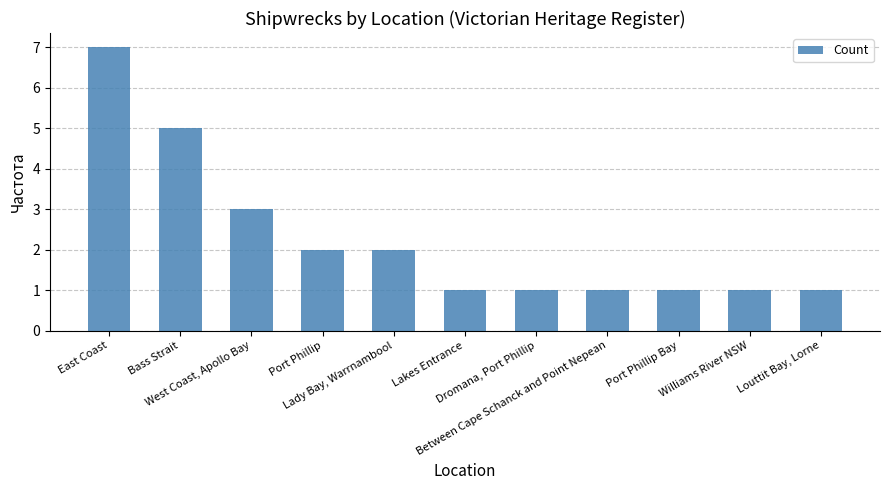

What is the change in value from West Coast, Apollo Bay to Williams River NSW?

-2